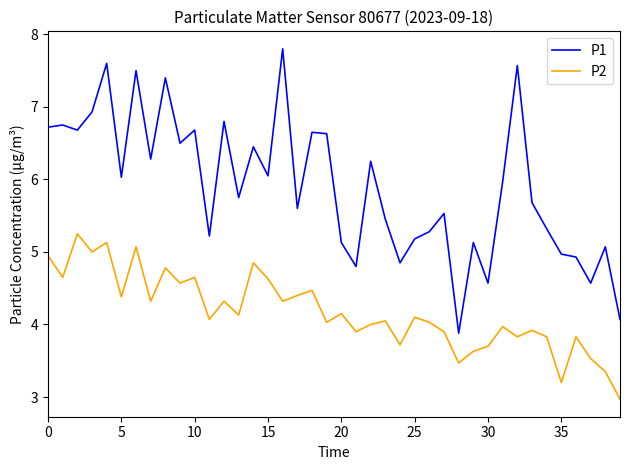

What is the difference between the maximum and minimum values in the P1 series?

3.9